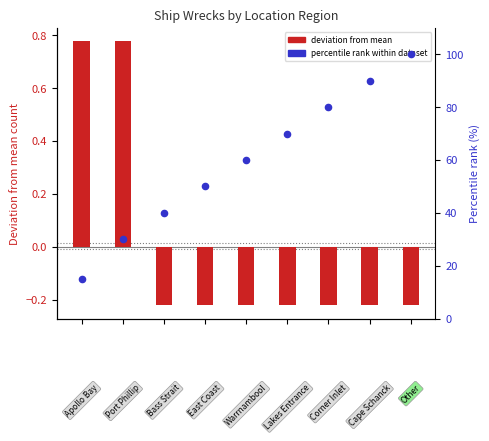

At how many categories does at least one series exceed 24?

8